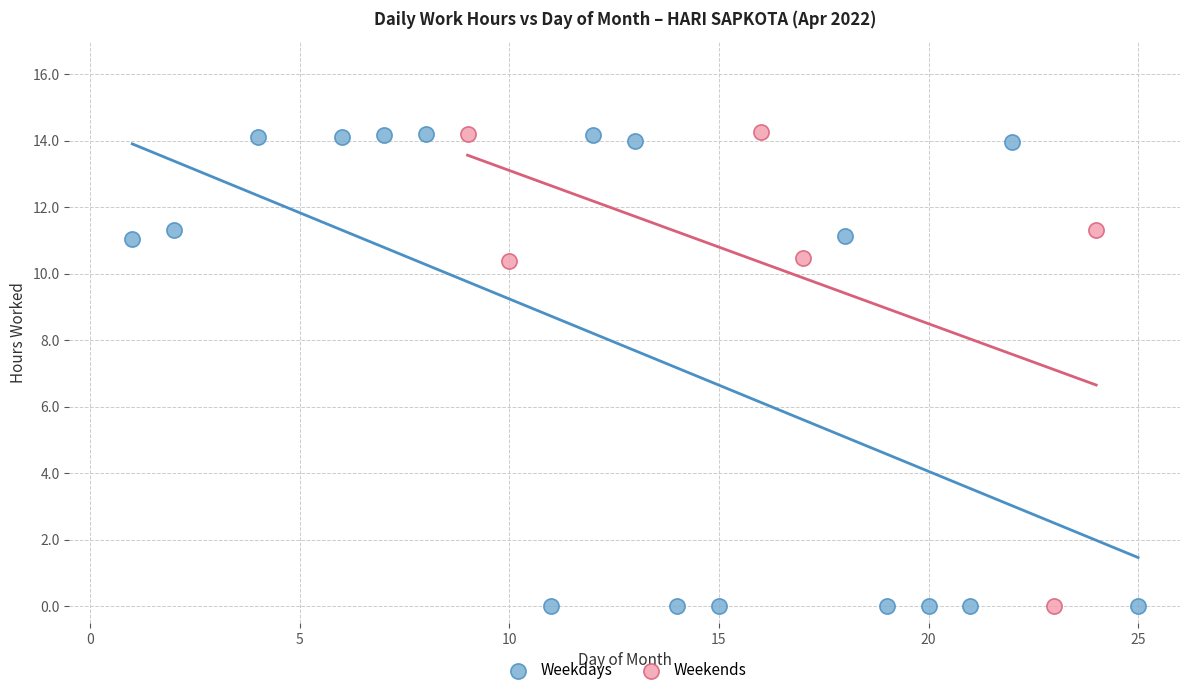

What are all the series names shown in the legend?

Weekdays, Weekends